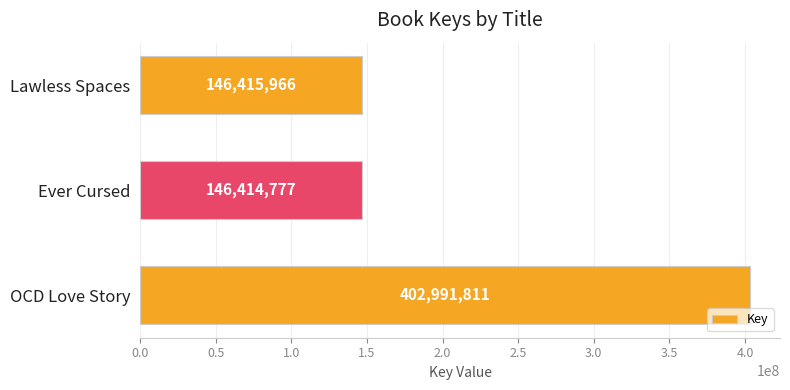

What is the label of the 2nd bar from the top?

Ever Cursed